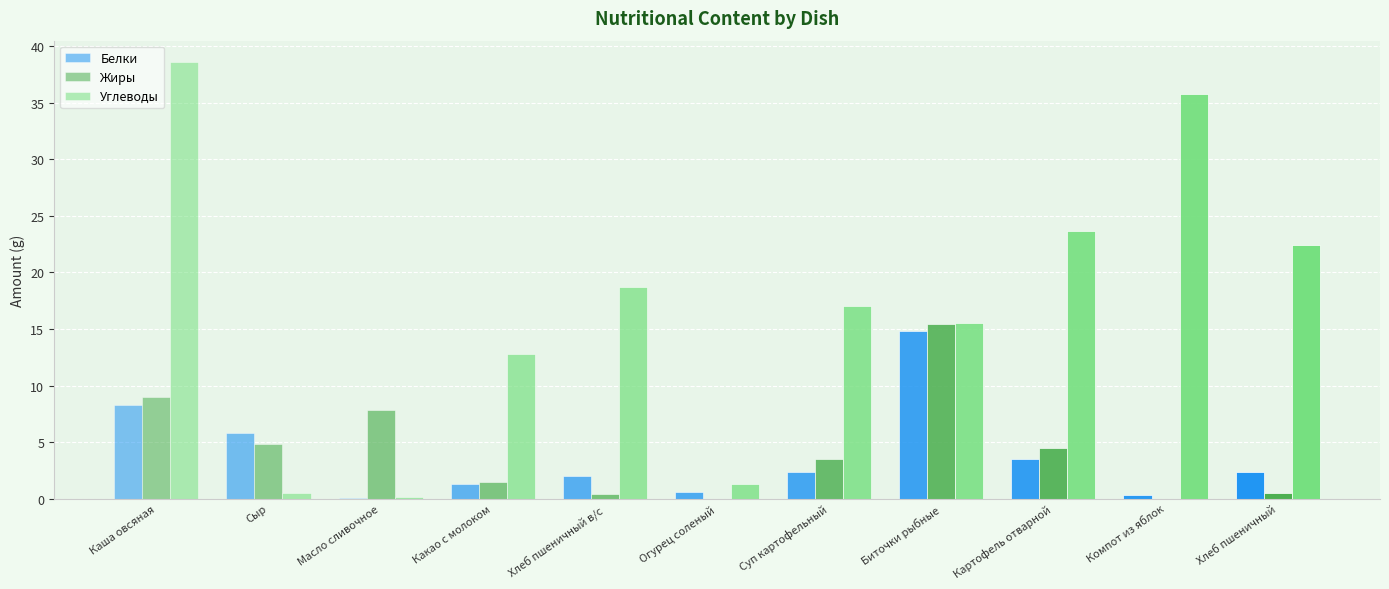

Does the chart contain stacked bars?

No